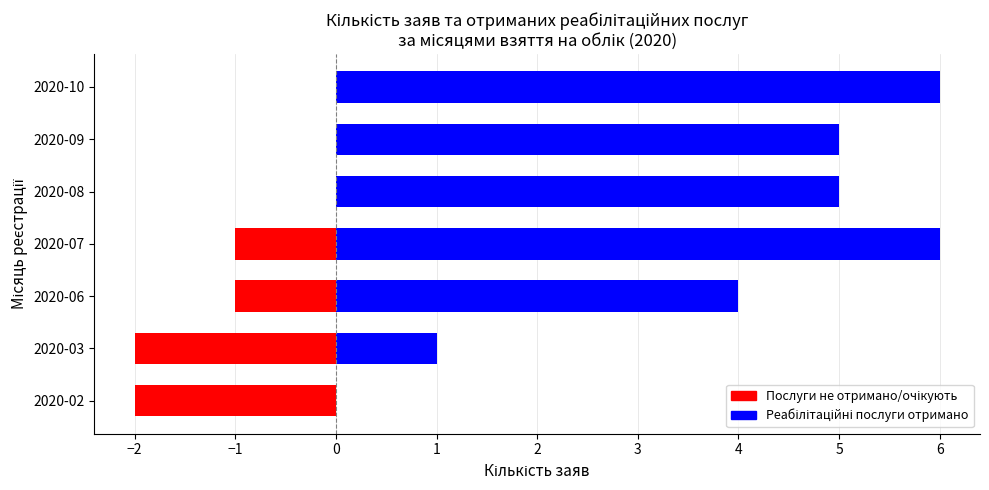

How many distinct data groups are displayed?

2